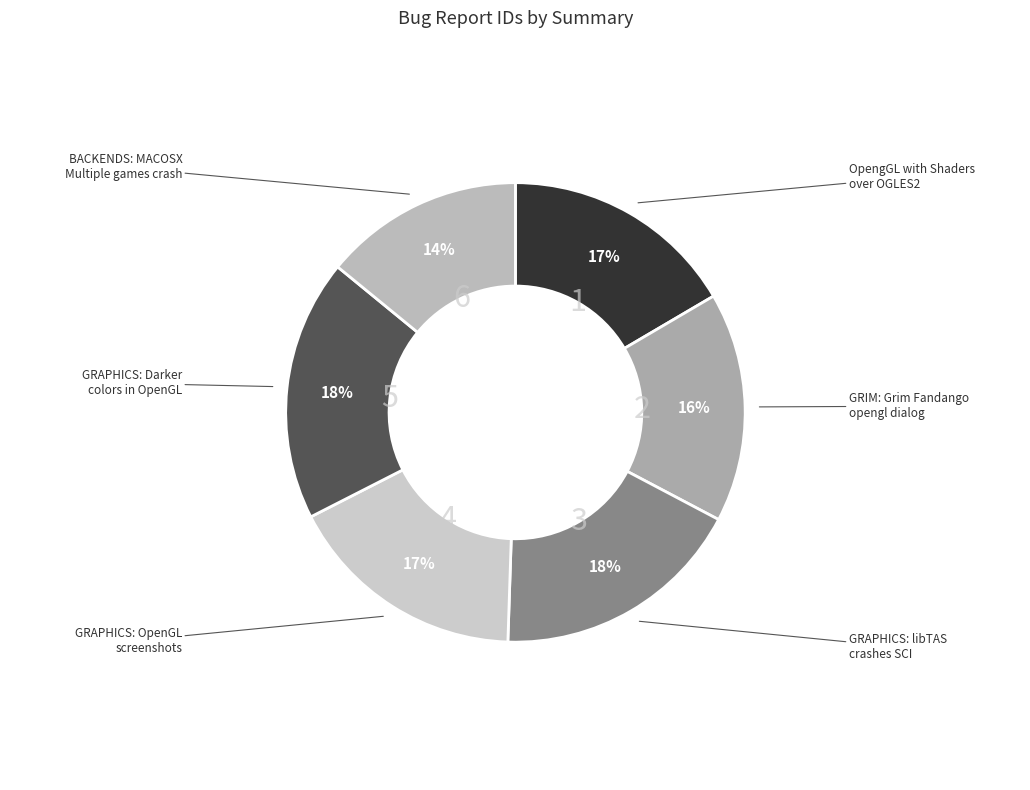

How many segments does this pie chart have?

6